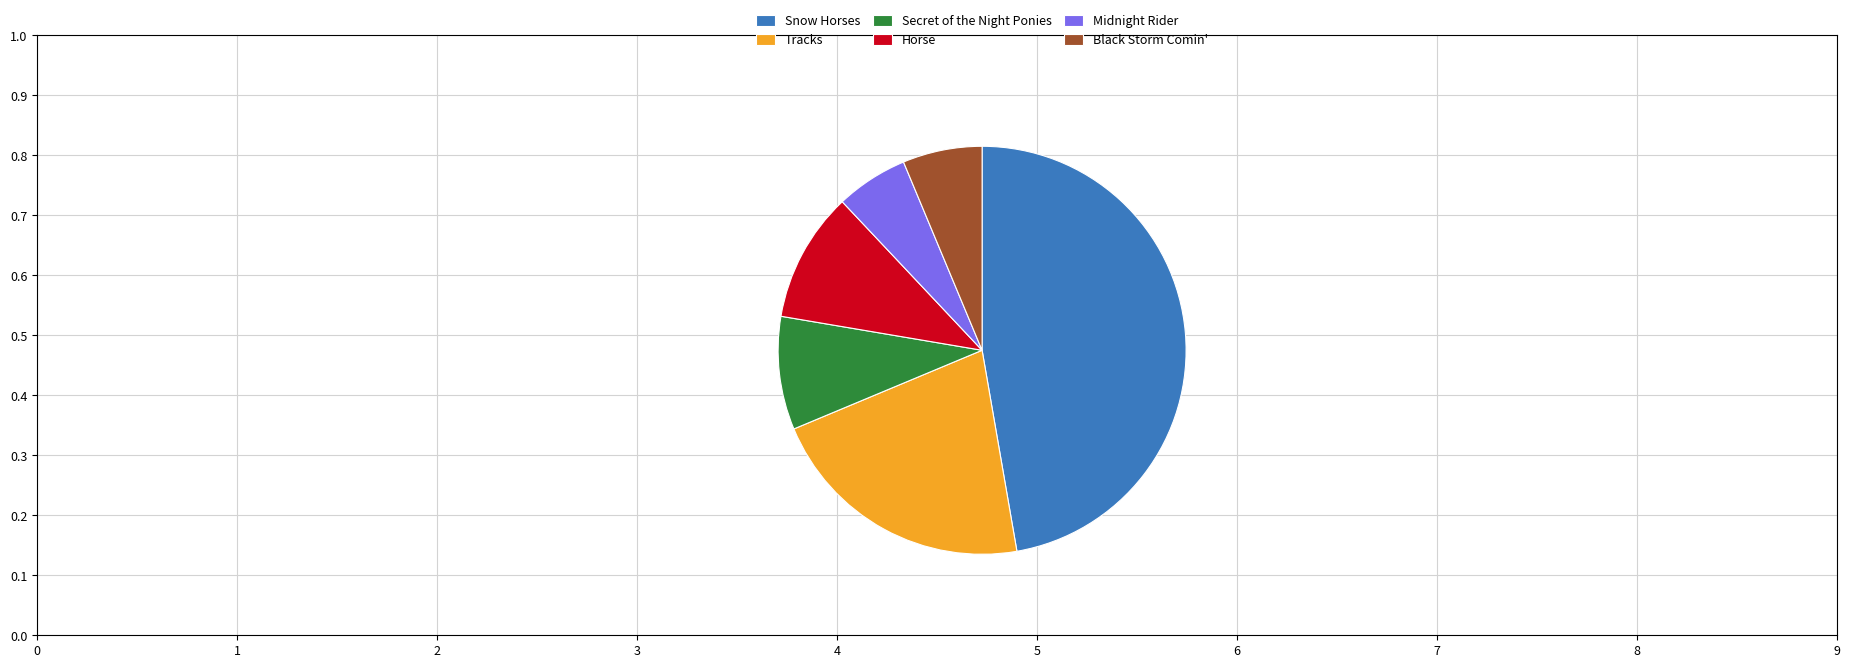

Approximately how many times larger is the value at Tracks compared to Midnight Rider?

3.7